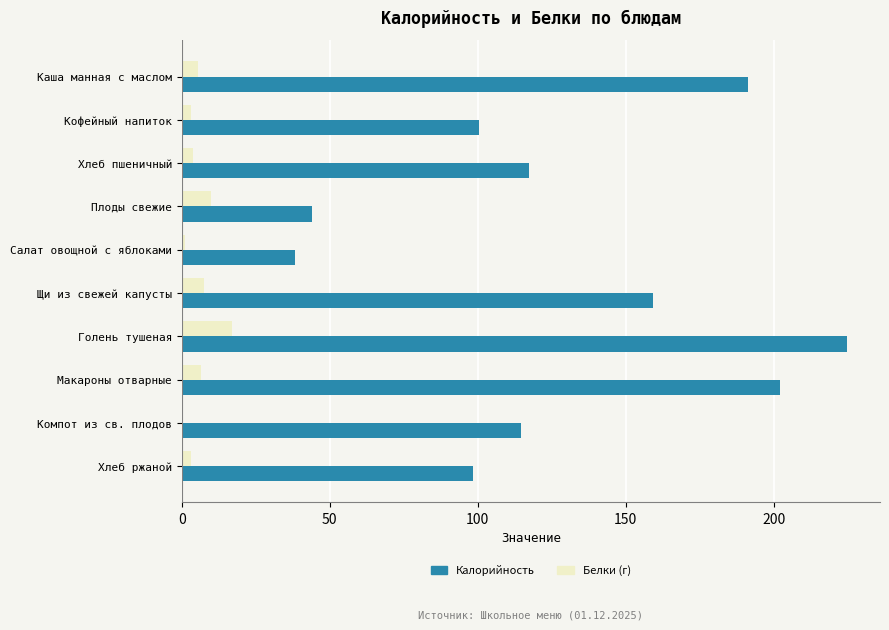

Which series has the largest total across all categories?

Калорийность